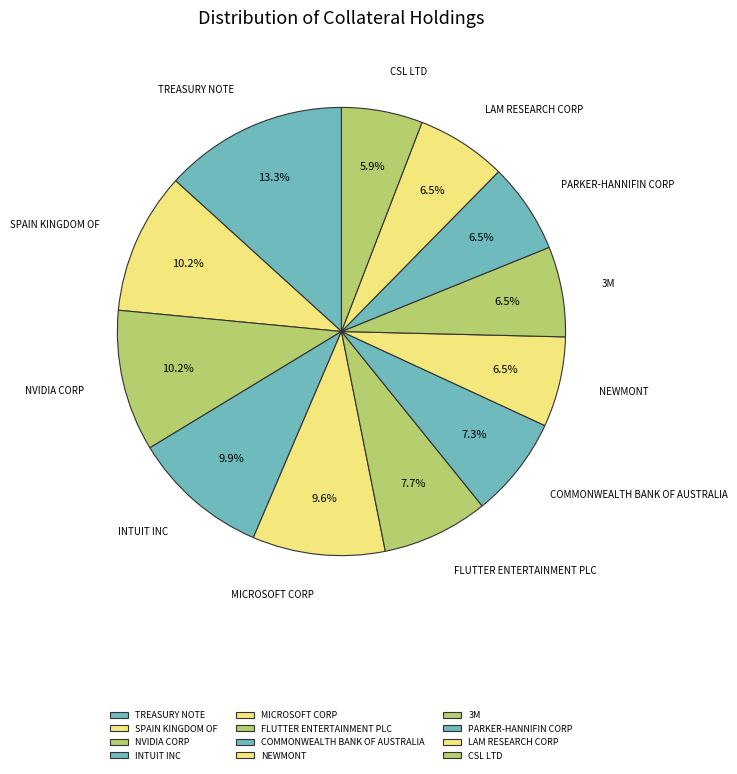

Which has a higher value, SPAIN KINGDOM OF or PARKER-HANNIFIN CORP?

SPAIN KINGDOM OF